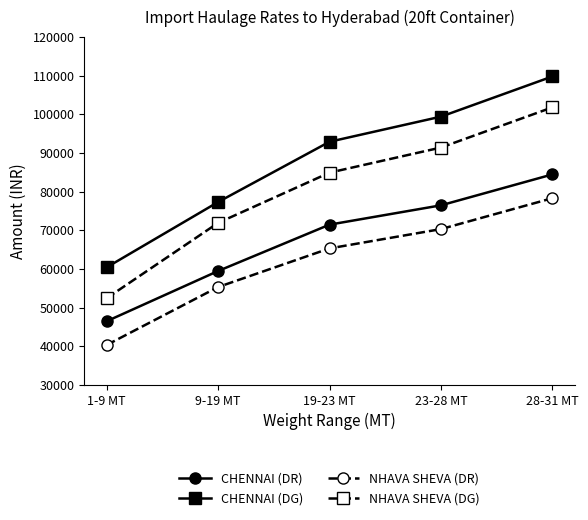

What is the sum of all CHENNAI (DG) values?

439890